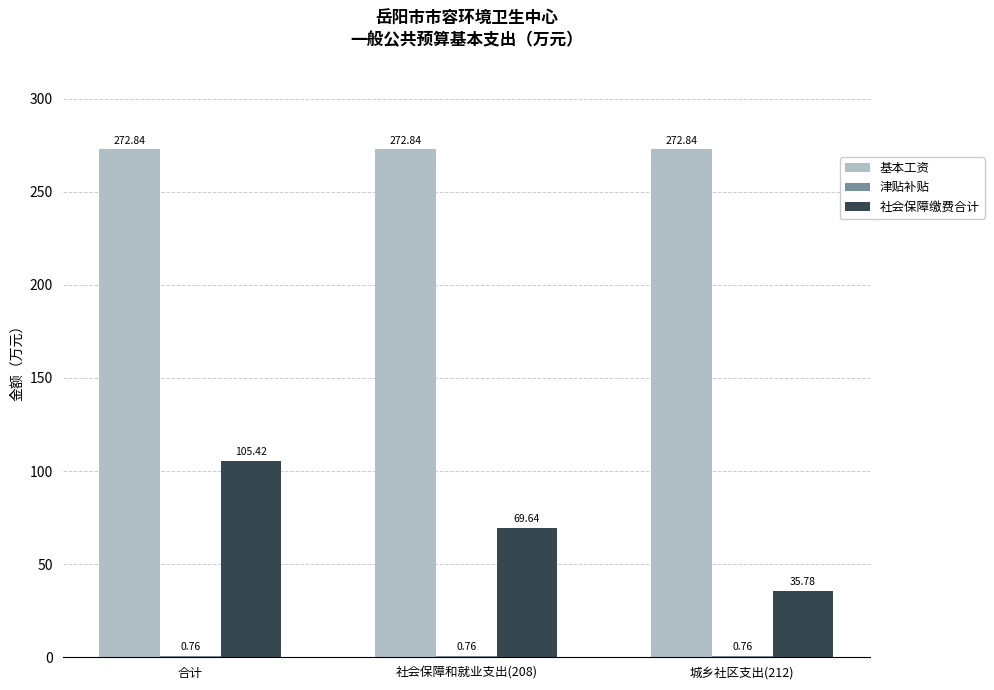

The value of 社会保障缴费合计 at 社会保障和就业支出(208) is 27.3. True or false?

False